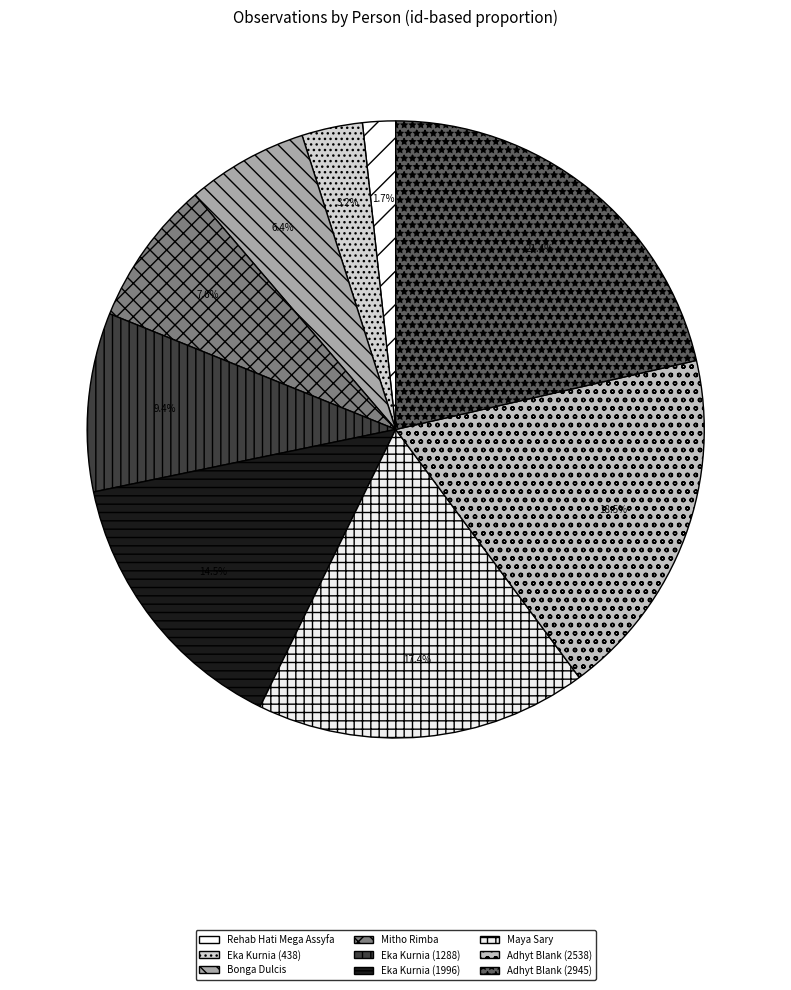

What is the total percentage of Eka Kurnia (1288) and Mitho Rimba?

17.0%